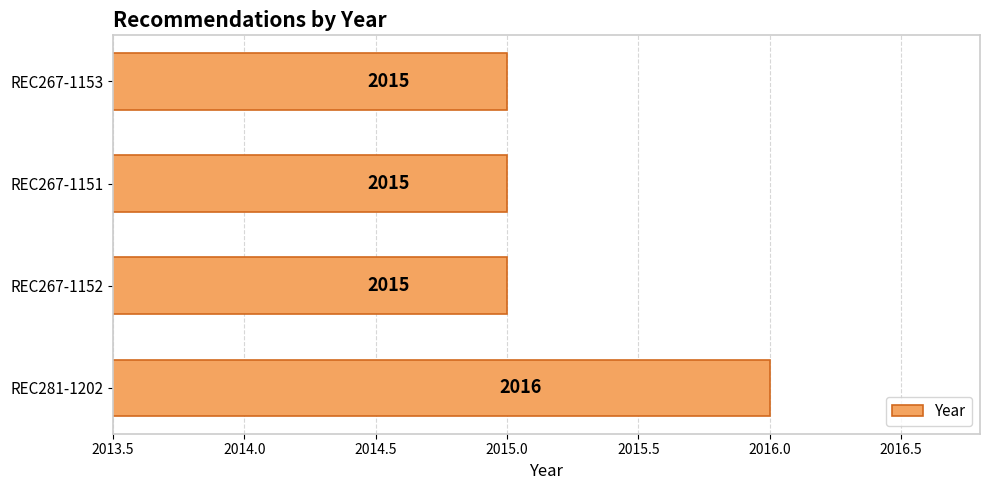

What is the sum of all values?

8061